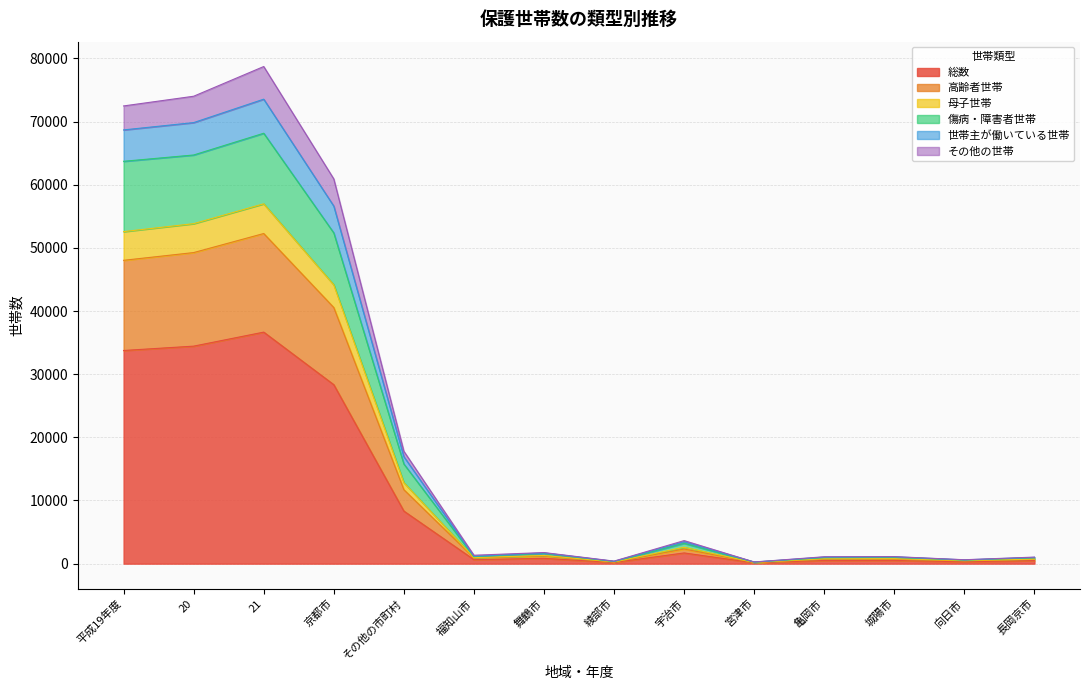

What is the highest value of the 総数 series?

36659